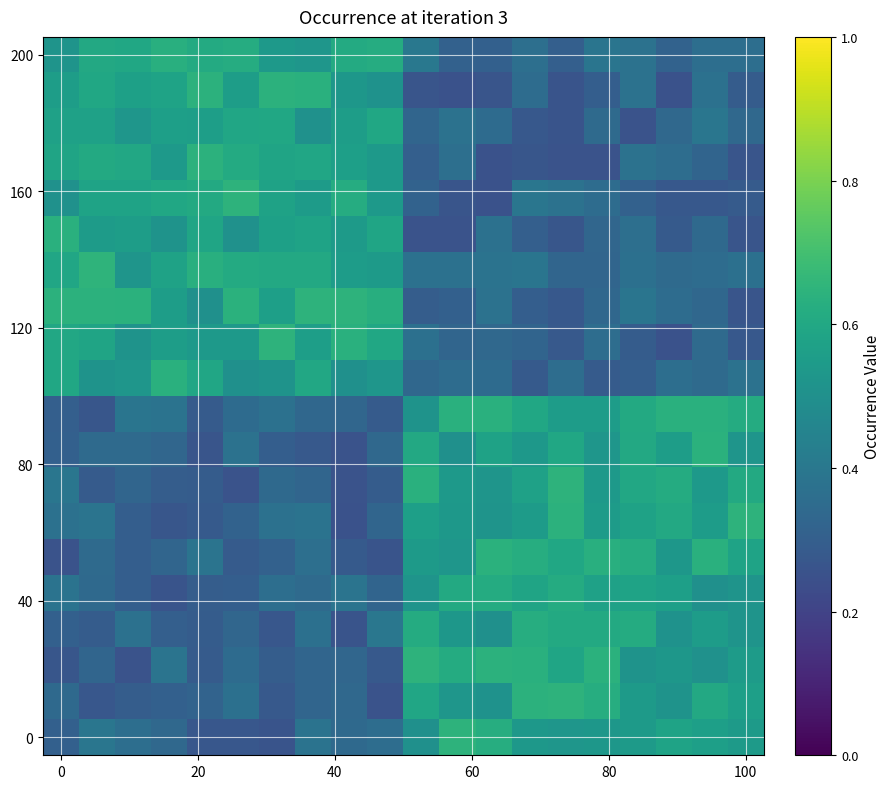

How many data points does each series have?

20